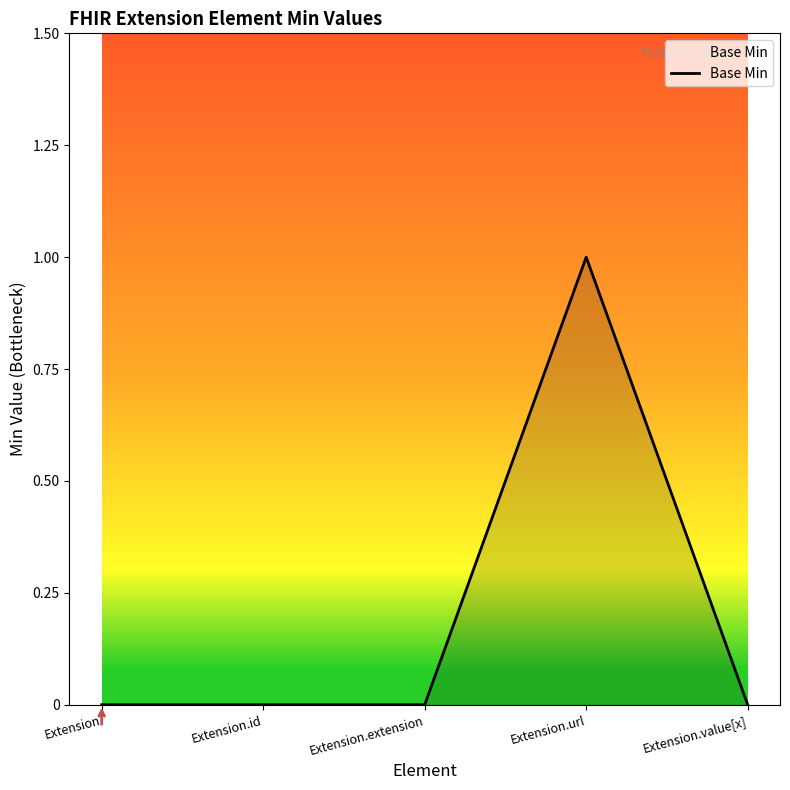

True or false: there are more than 2 points higher than both neighbors.

False